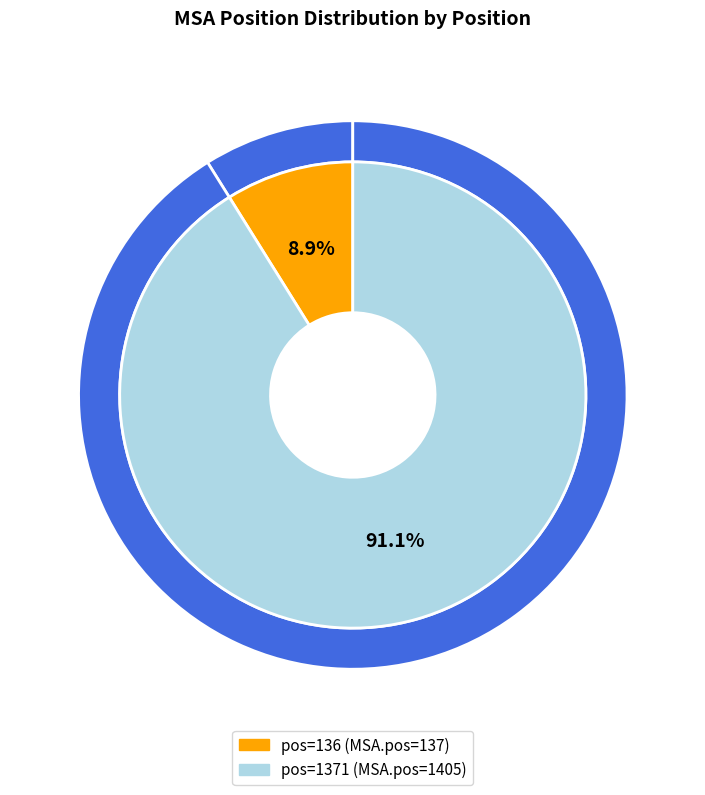

To the nearest percent, what is the difference between the 1371 and 136 slice percentages?

82%